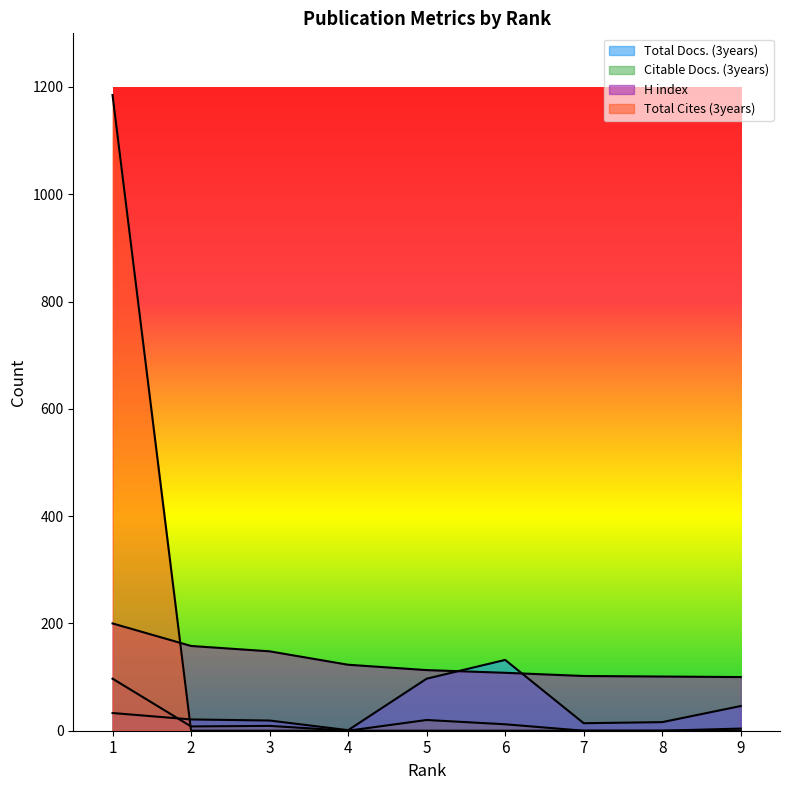

True or false: Citable Docs. (3years) has a value of 5 at 9.

False